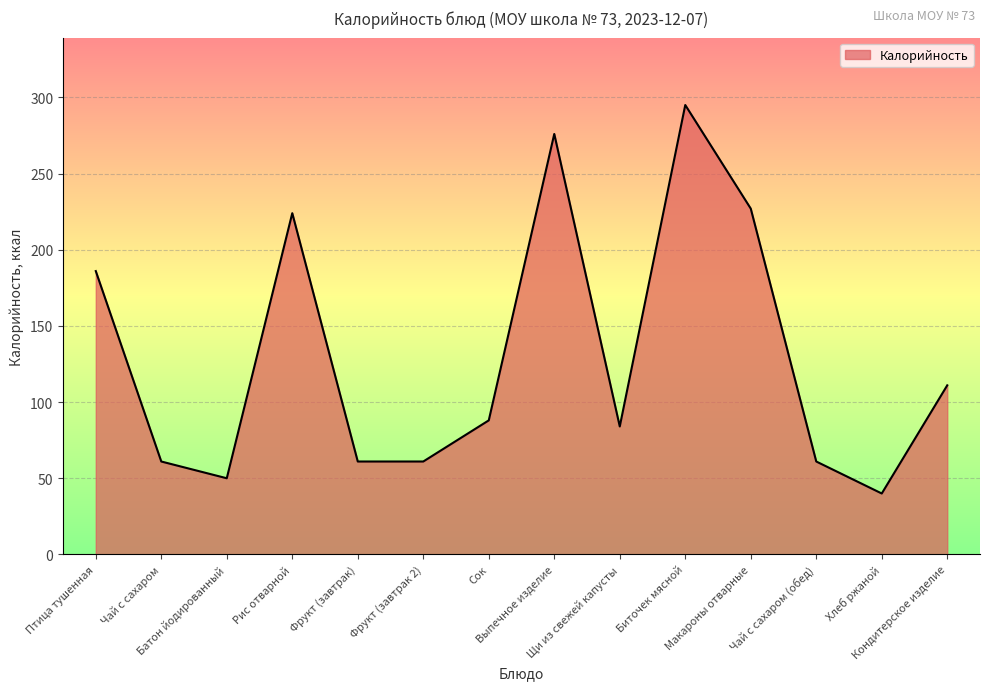

What is the average value?

130